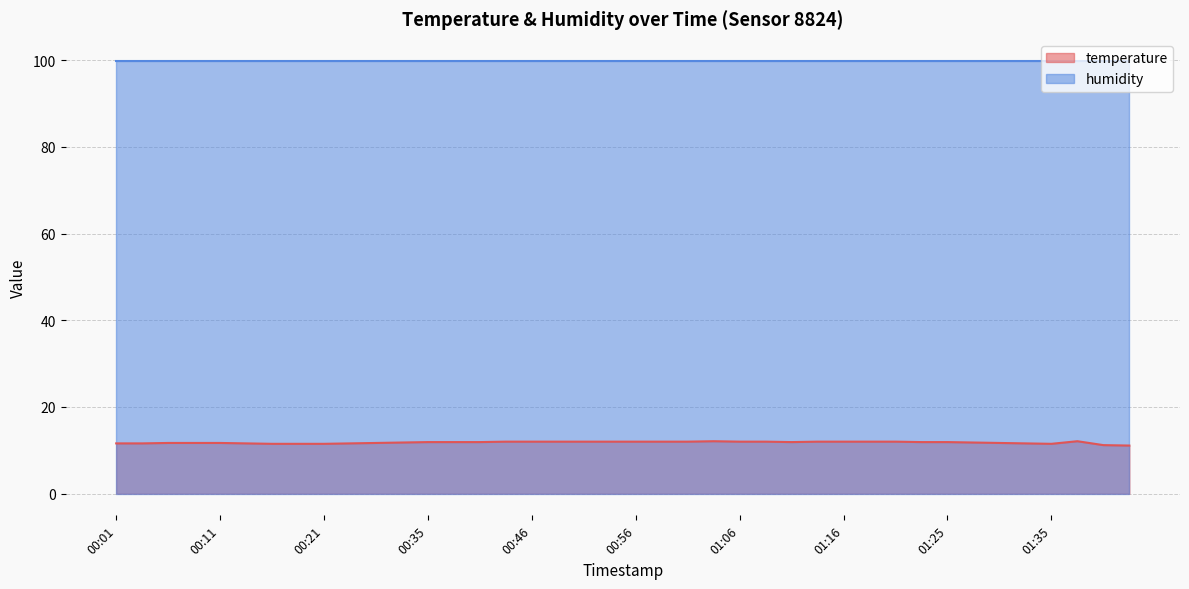

How many lines are shown in the chart?

2